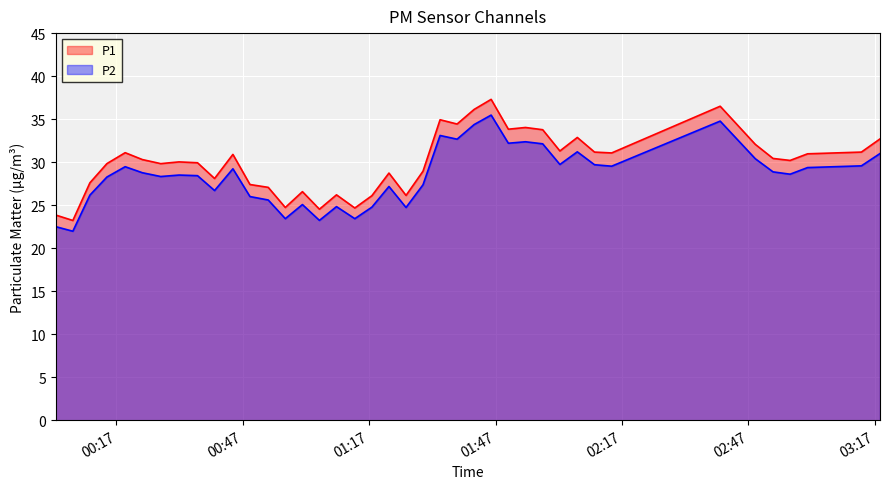

Which series has the largest range (max minus min)?

P1